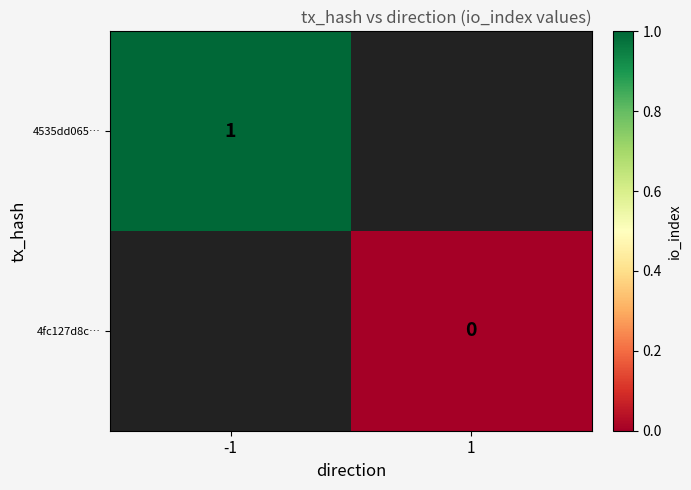

What is the greatest value displayed?

1.0